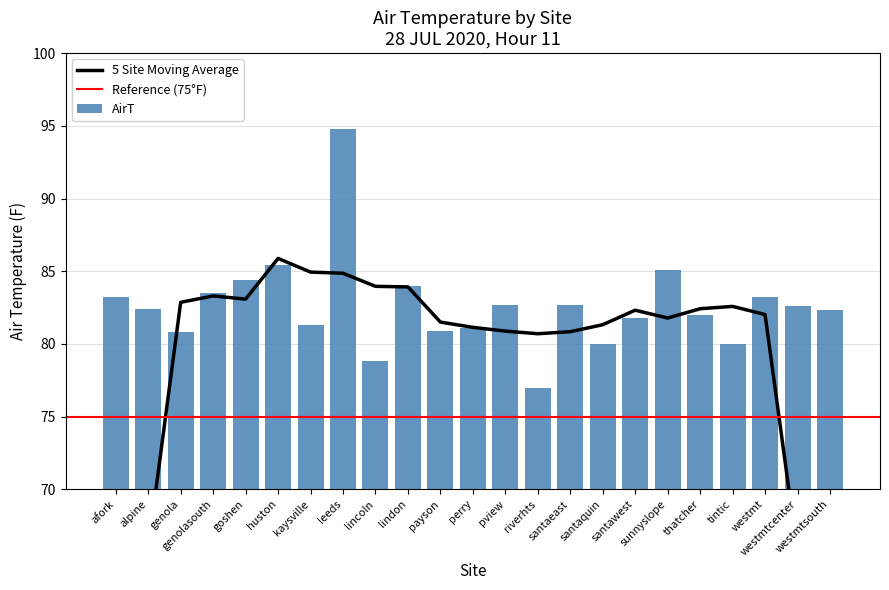

Reading right to left, transcribe all the data shown in this chart.

westmtsouth=82.3	westmtcenter=82.6	westmt=83.2	tintic=80.0	thatcher=82.0	sunnyslope=85.1	santawest=81.8	santaquin=80.0	santaeast=82.7	riverhts=77.0	pview=82.7	perry=81.1	payson=80.9	lindon=84.0	lincoln=78.8	leeds=94.8	kaysville=81.3	huston=85.4	goshen=84.4	genolasouth=83.5	genola=80.8	alpine=82.4	afork=83.2